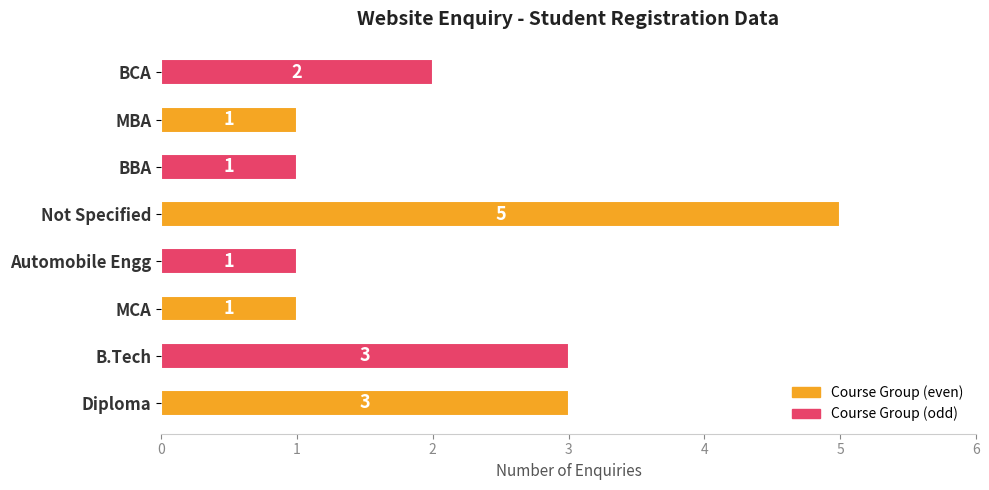

The value at MBA is 0. True or false?

False